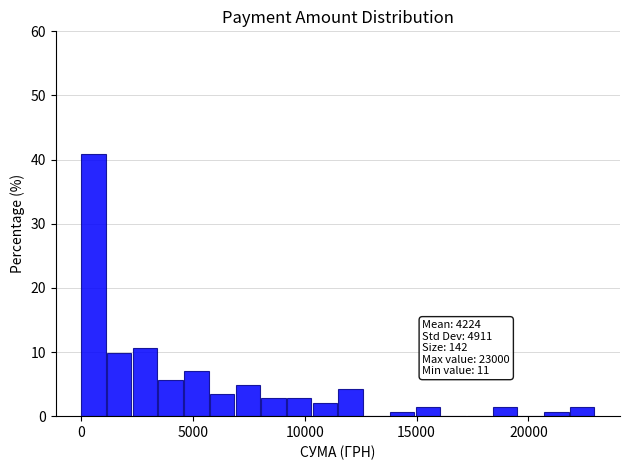

Around what value on the x-axis is the tallest bar? Give the approximate position of its centre, as read against the axis.

500